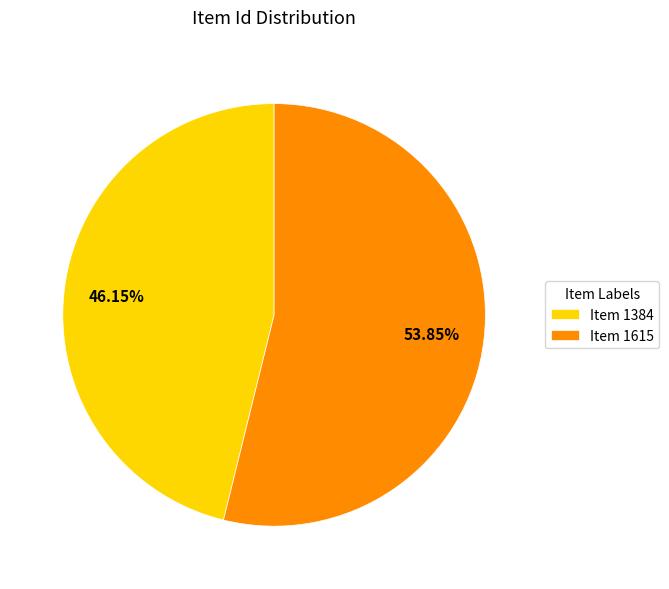

How many segments does this pie chart have?

2